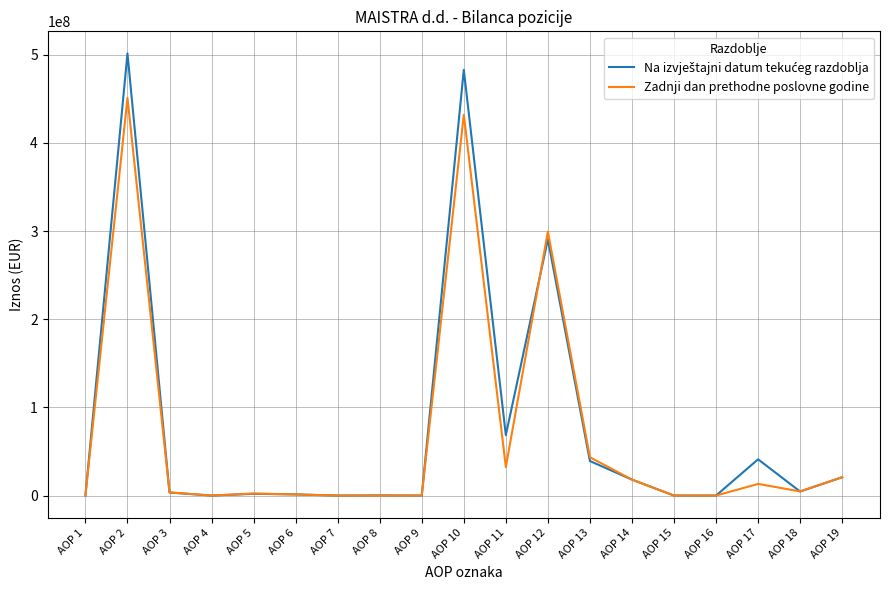

At which category is the sum across all series the highest?

AOP 2